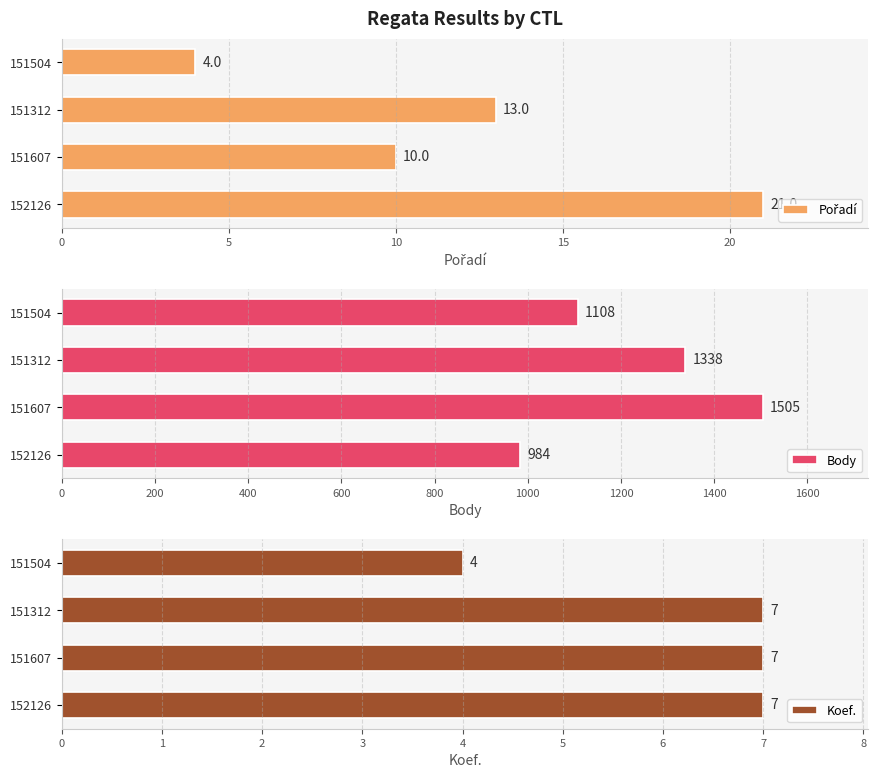

True or false: Body has a value of 1338 at 151312.

True